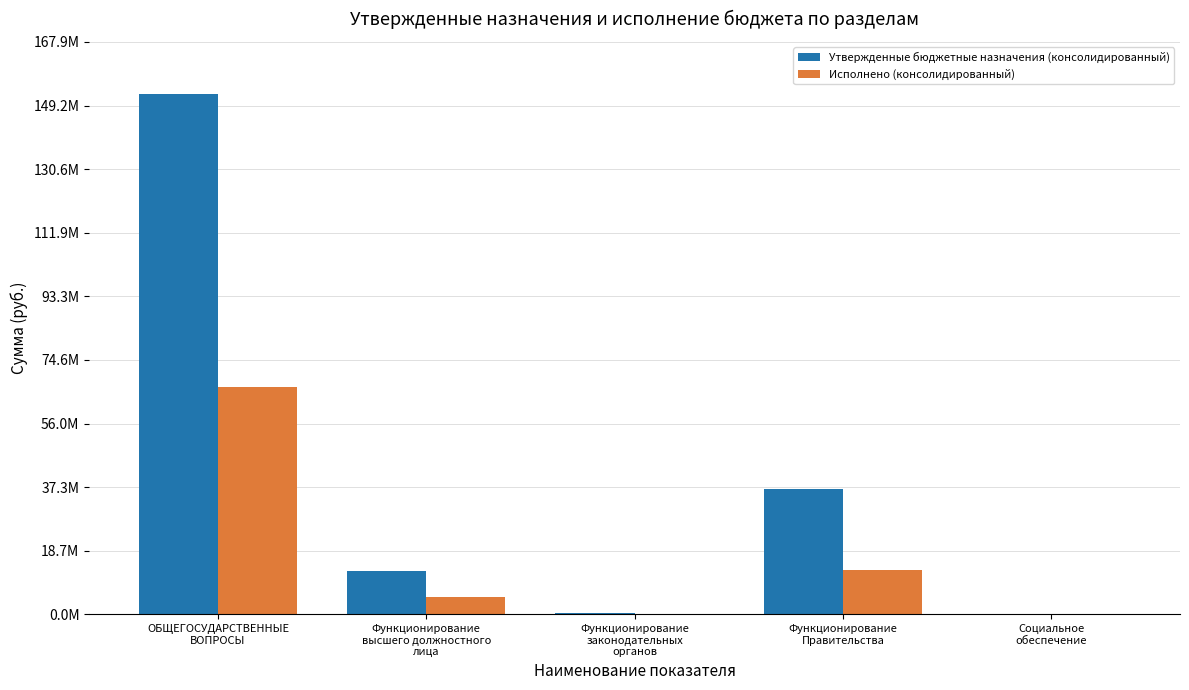

Reading left to right, list all the values displayed in this chart.

Утвержденные бюджетные назначения (консолидированный): ОБЩЕГОСУДАРСТВЕННЫЕ
ВОПРОСЫ=152598544.5	Функционирование
высшего должностного
лица=12828504.2	Функционирование
законодательных
органов=496076.0	Функционирование
Правительства=36865434.8	Социальное
обеспечение=52189.2
Исполнено (консолидированный): ОБЩЕГОСУДАРСТВЕННЫЕ
ВОПРОСЫ=66627759.5	Функционирование
высшего должностного
лица=5023231.0	Функционирование
законодательных
органов=243718.1	Функционирование
Правительства=13138495.6	Социальное
обеспечение=26701.5